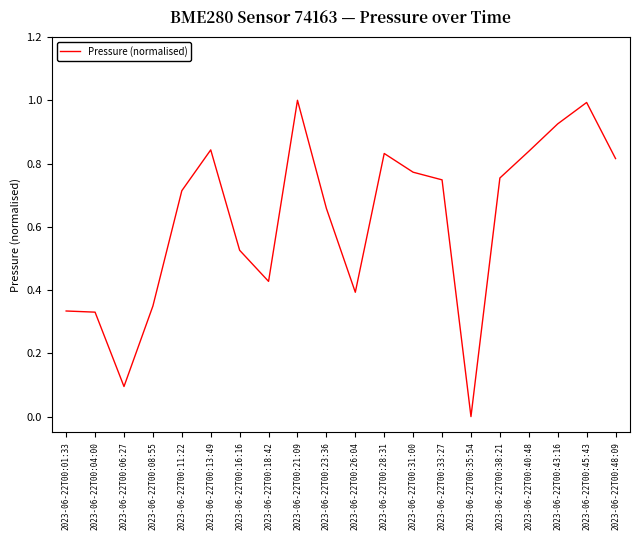

Between 2023-06-22T00:35:54 and 2023-06-22T00:11:22, which is larger?

2023-06-22T00:11:22